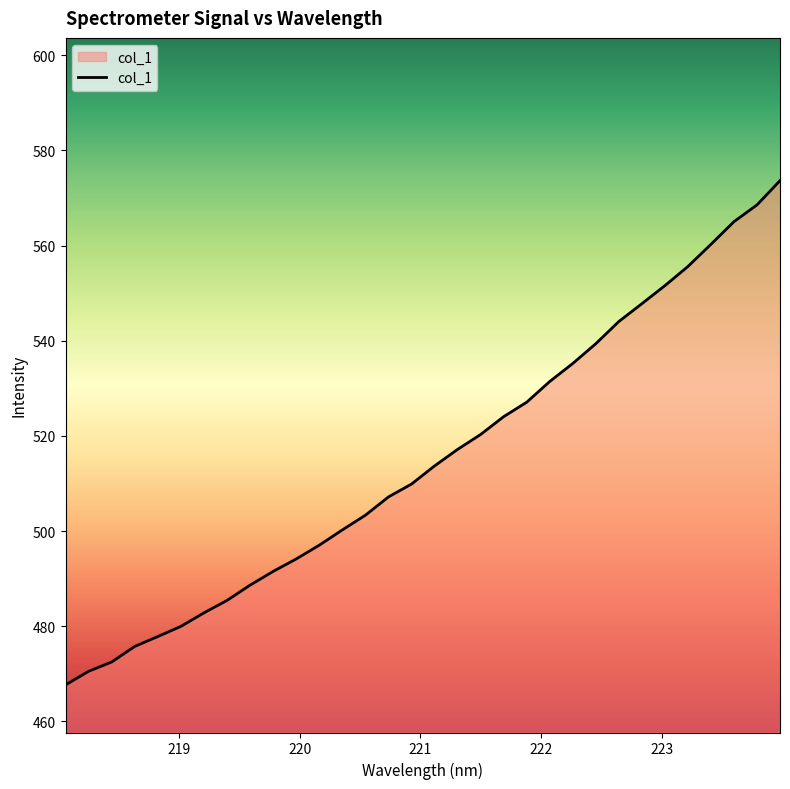

What is the greatest value displayed?

573.6